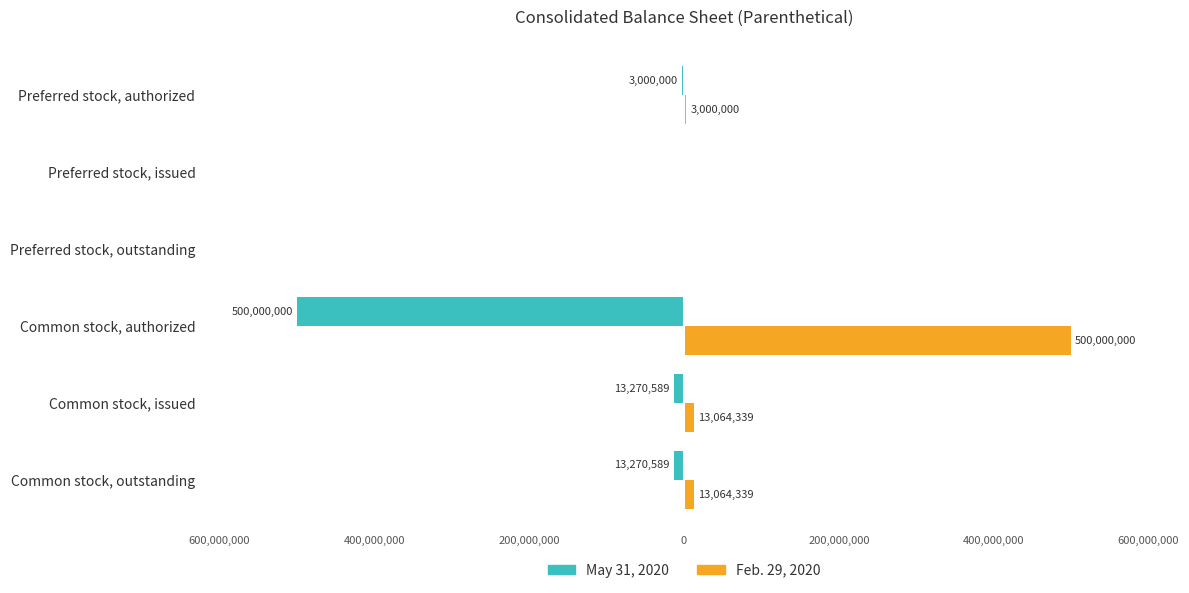

What are all the series names shown in the legend?

May 31, 2020, Feb. 29, 2020